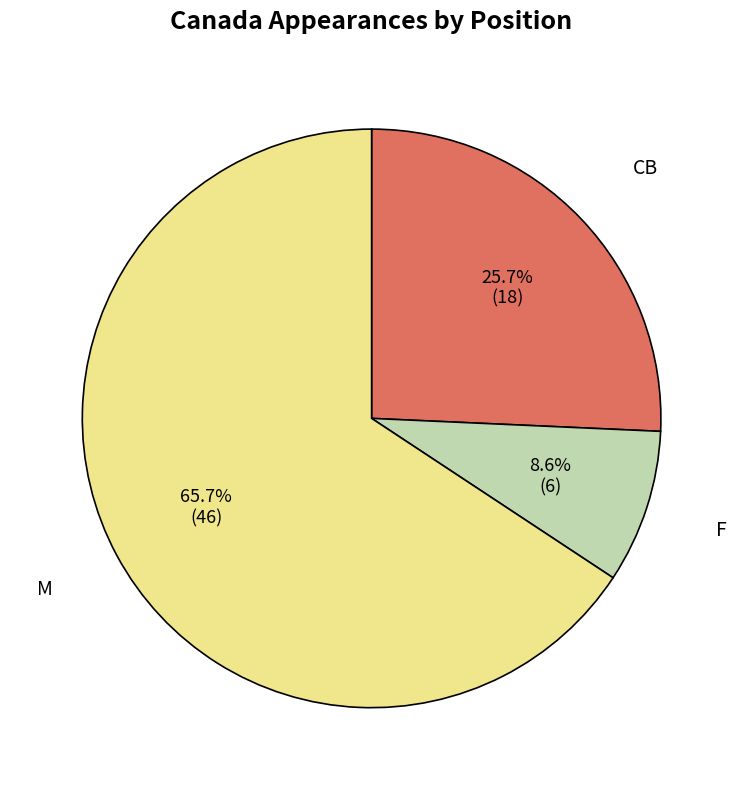

Does any single category account for the majority?

Yes